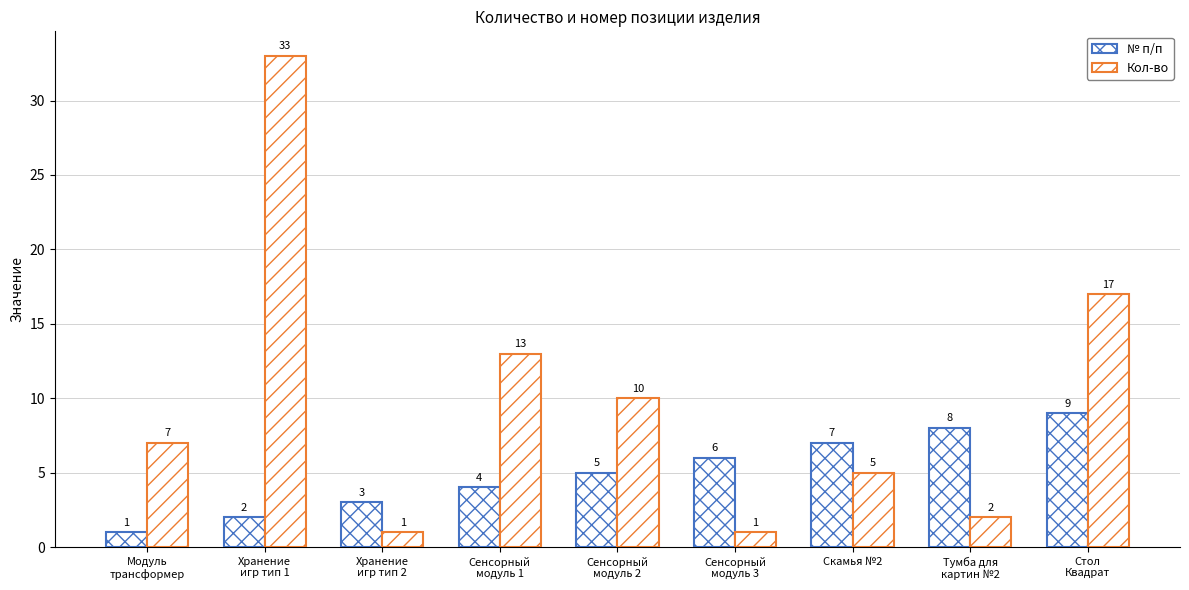

Does the chart contain any negative values?

No